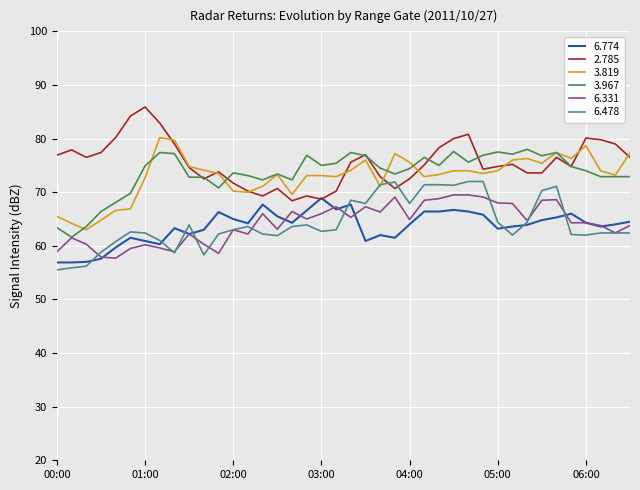

True or false: 3.819 and 6.774 cross at least once.

False